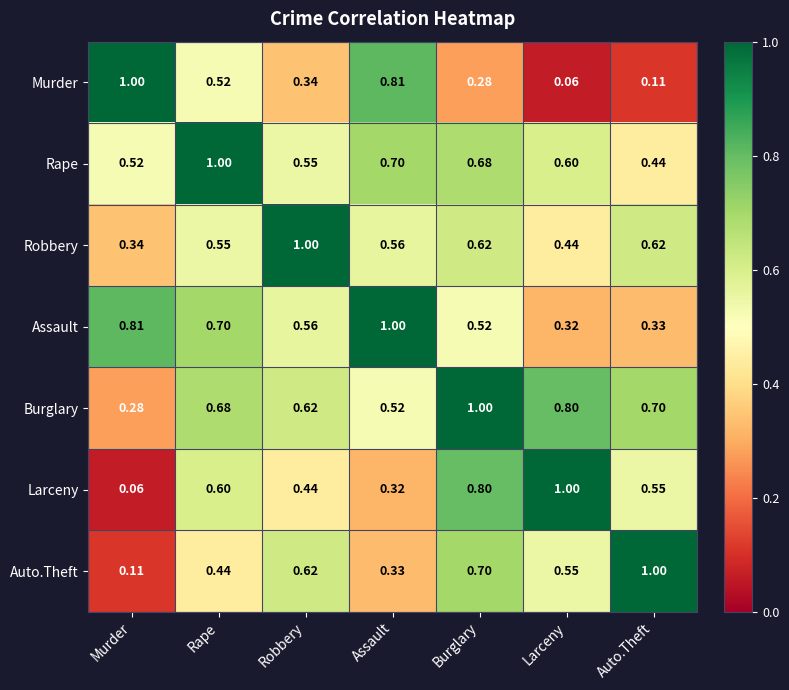

At which label is Assault closest to 0?

Larceny